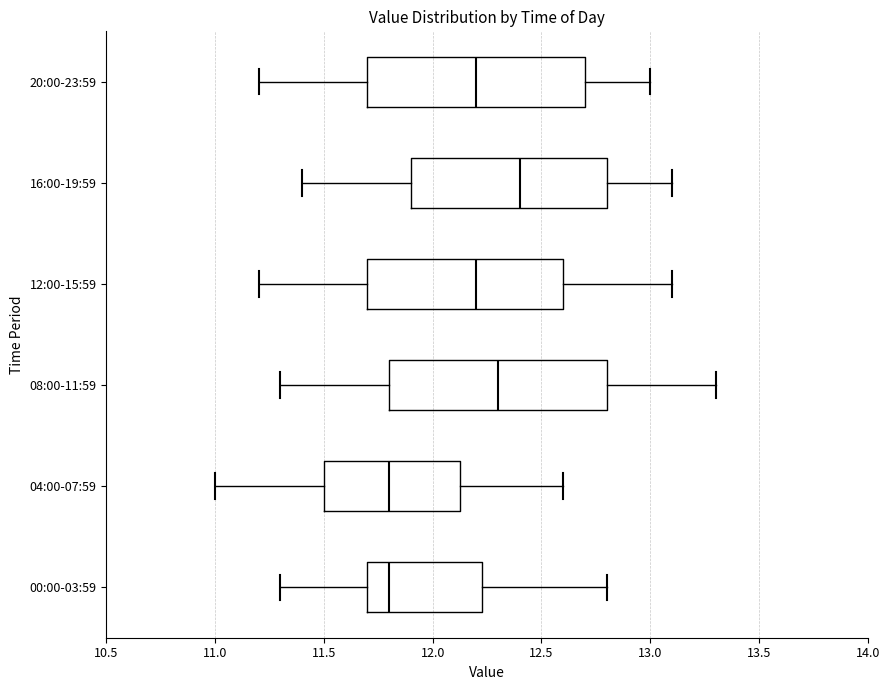

Where is the left edge of the box for 16:00-19:59 on the x-axis? The values are not printed on the chart, so give them approximately, as read against the axis.

11.90